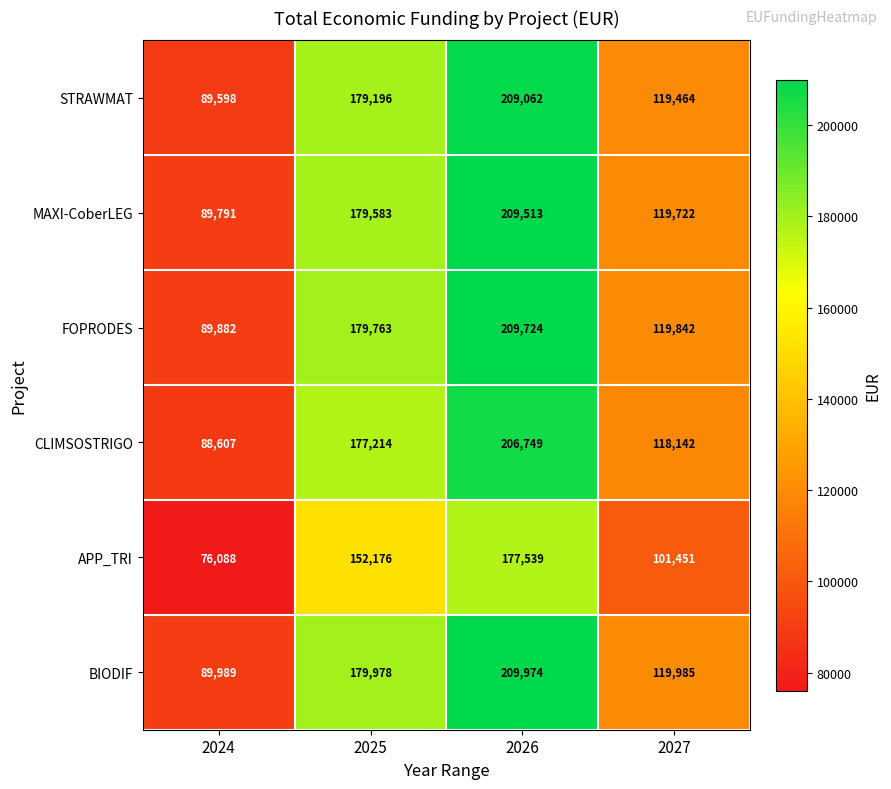

At which category is the sum across all series the highest?

2026